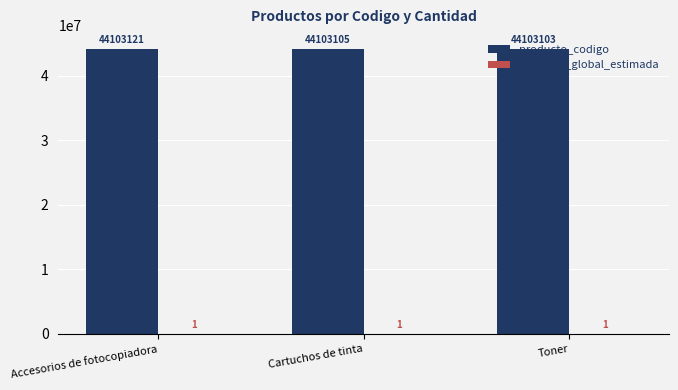

What is the sum of all producto_codigo values?

132309329